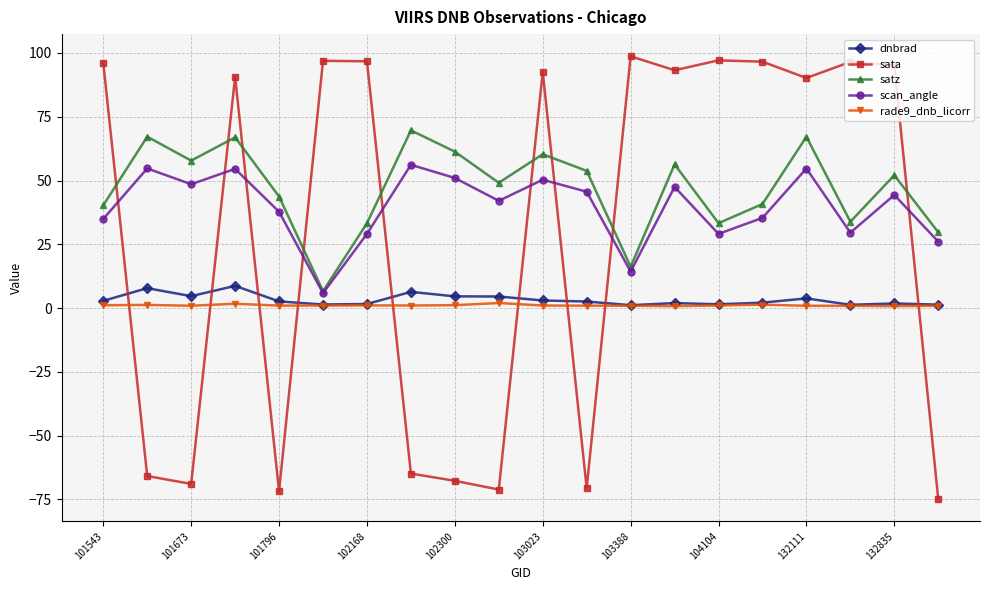

True or false: rade9_dnb_licorr and scan_angle intersect in this chart.

False